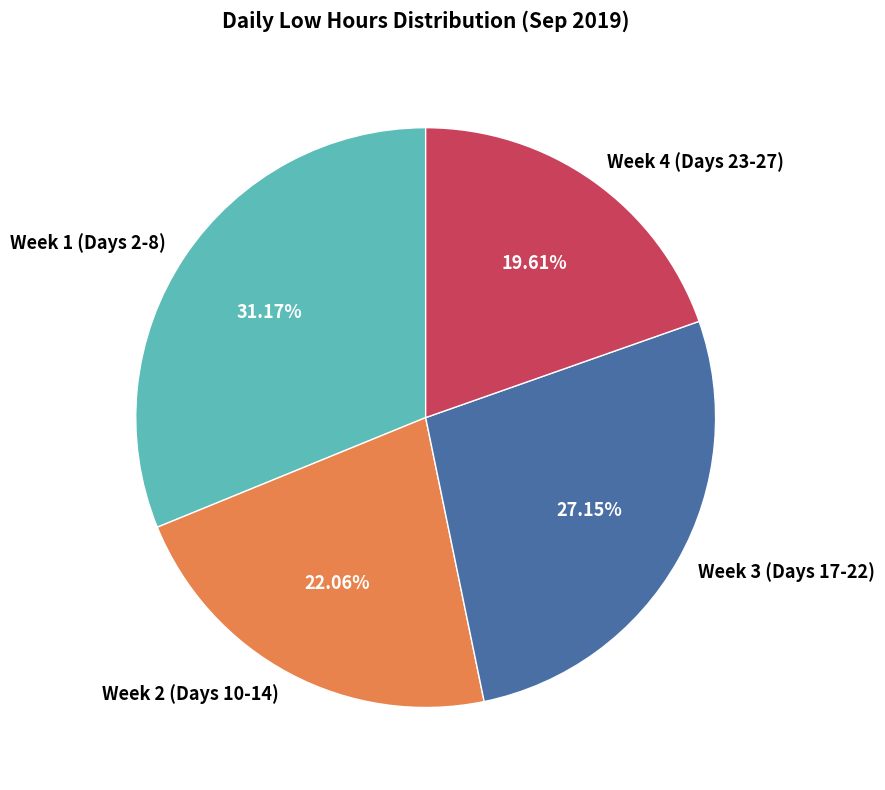

Rank the categories by value from lowest to highest.

Week 4 (Days 23-27), Week 2 (Days 10-14), Week 3 (Days 17-22), Week 1 (Days 2-8)